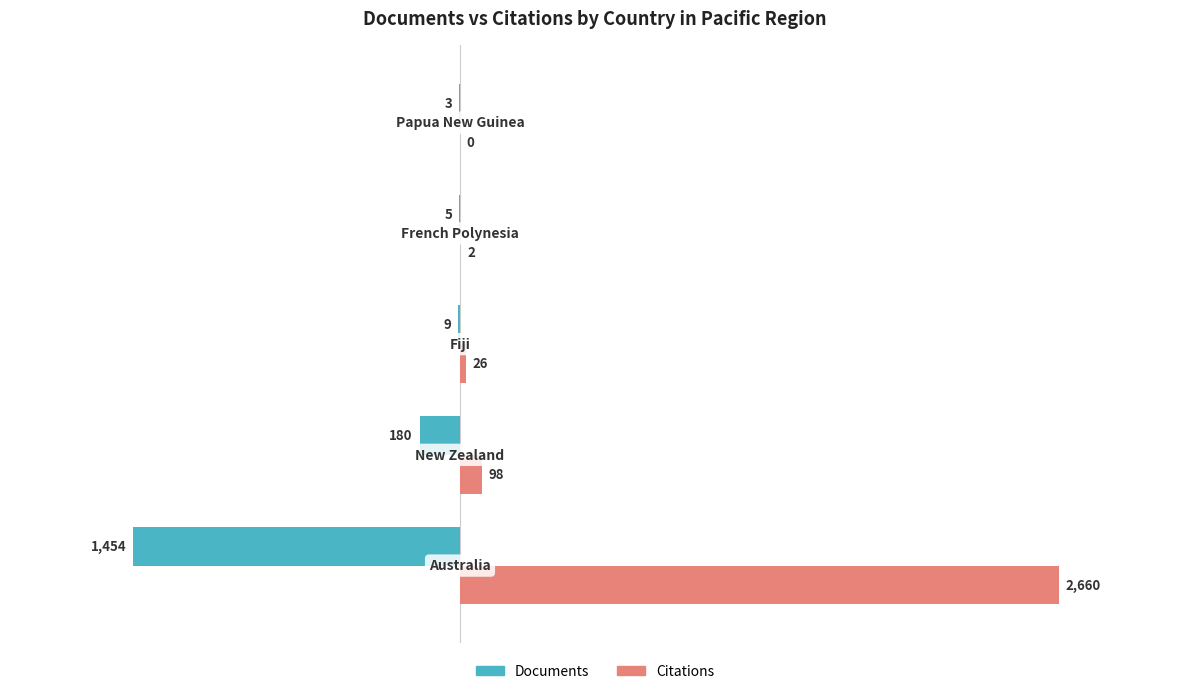

Which series has the largest total across all categories?

Citations